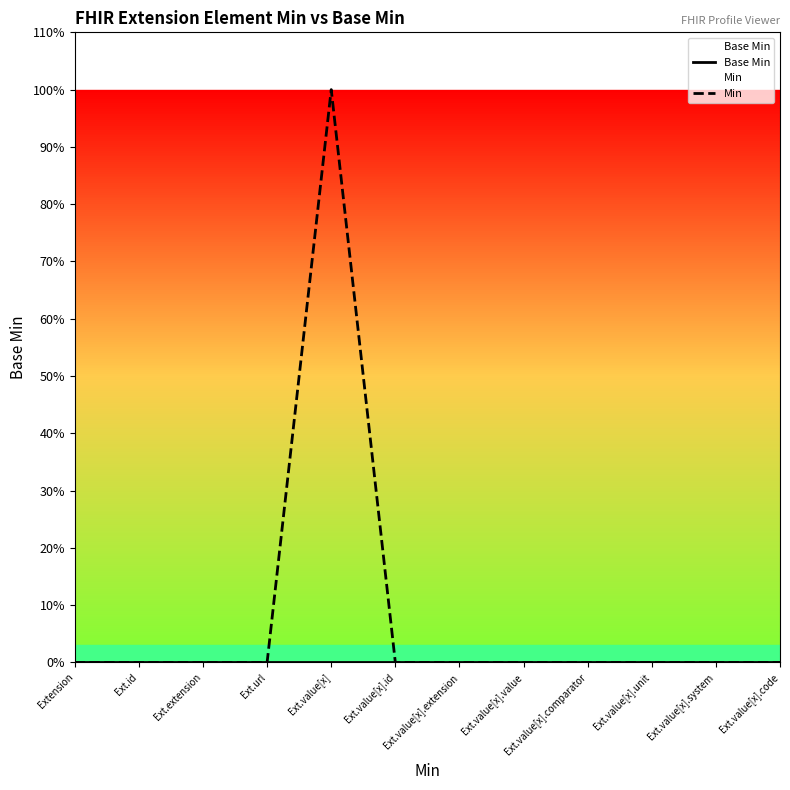

True or false: Min and Base Min intersect in this chart.

False